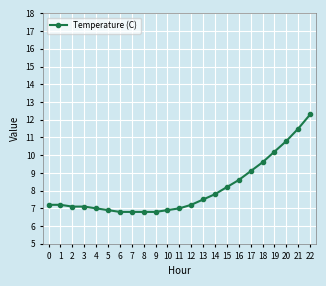

What is the ratio of the value at 6 to the value at 0?

0.9